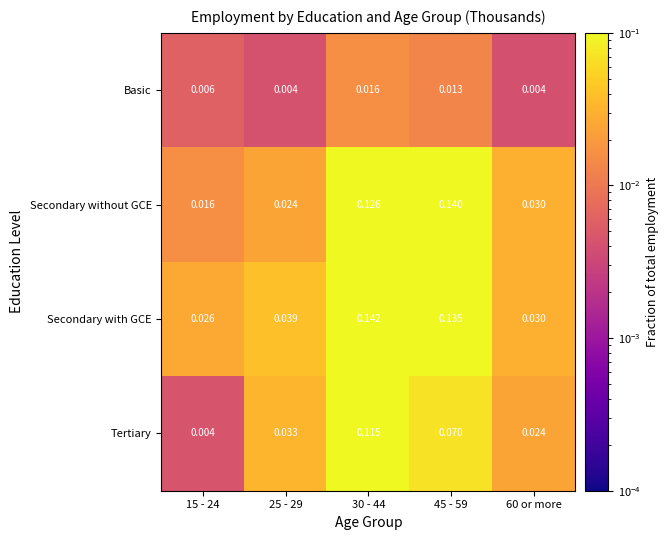

Rank the series at 45 - 59 from lowest to highest value.

Basic, Tertiary, Secondary with GCE, Secondary without GCE